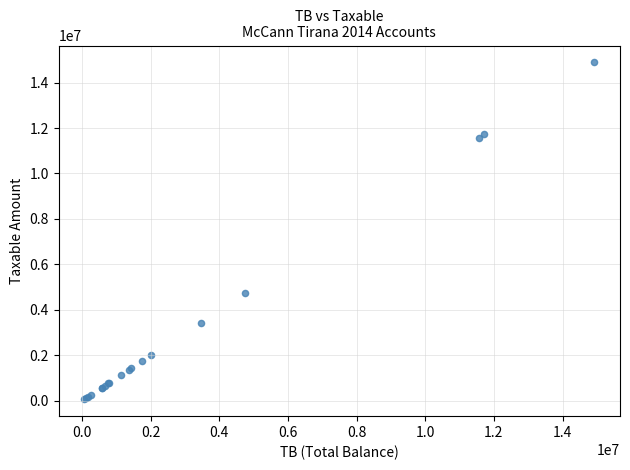

What Y value in the scatter plot is closest to 7474836?

4731146.9